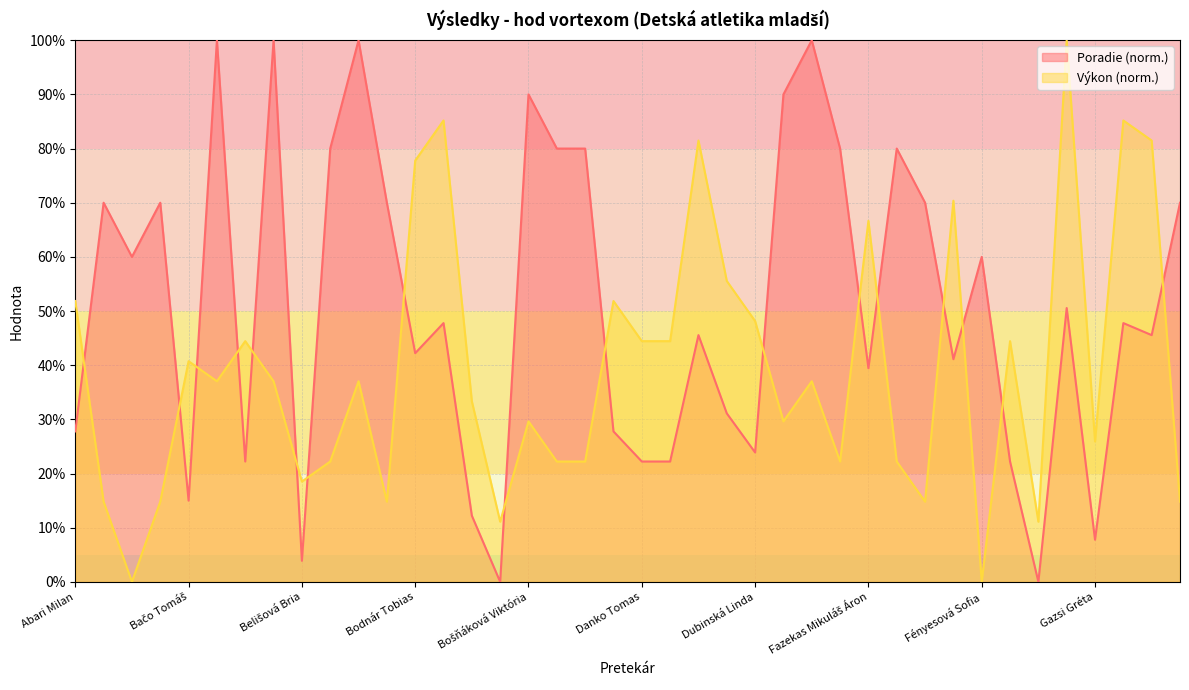

Which series changed the most between Abonyi Teo and Arkaiová Tamara?

Poradie